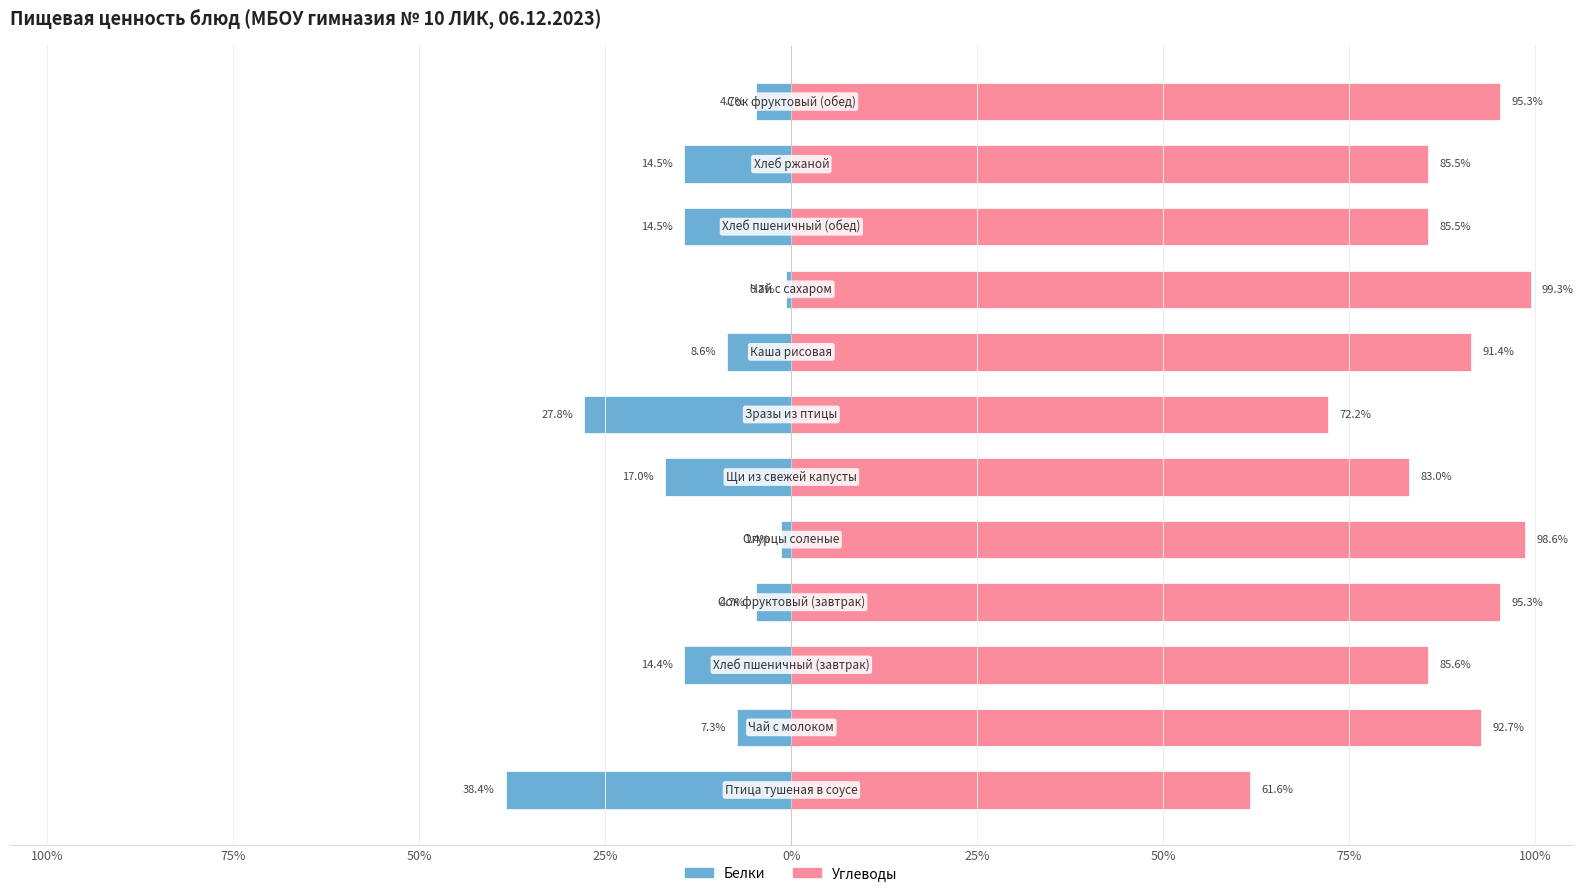

Does the chart contain stacked bars?

No